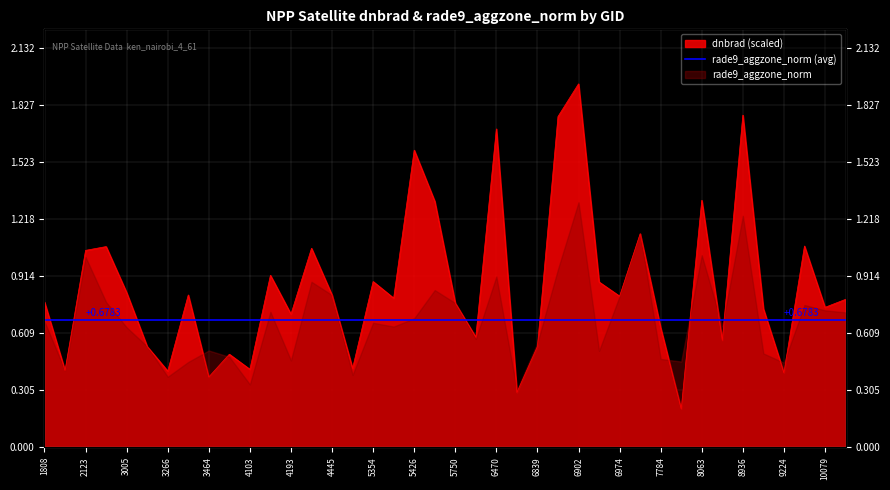

What is the difference between the maximum and minimum values?

1.7